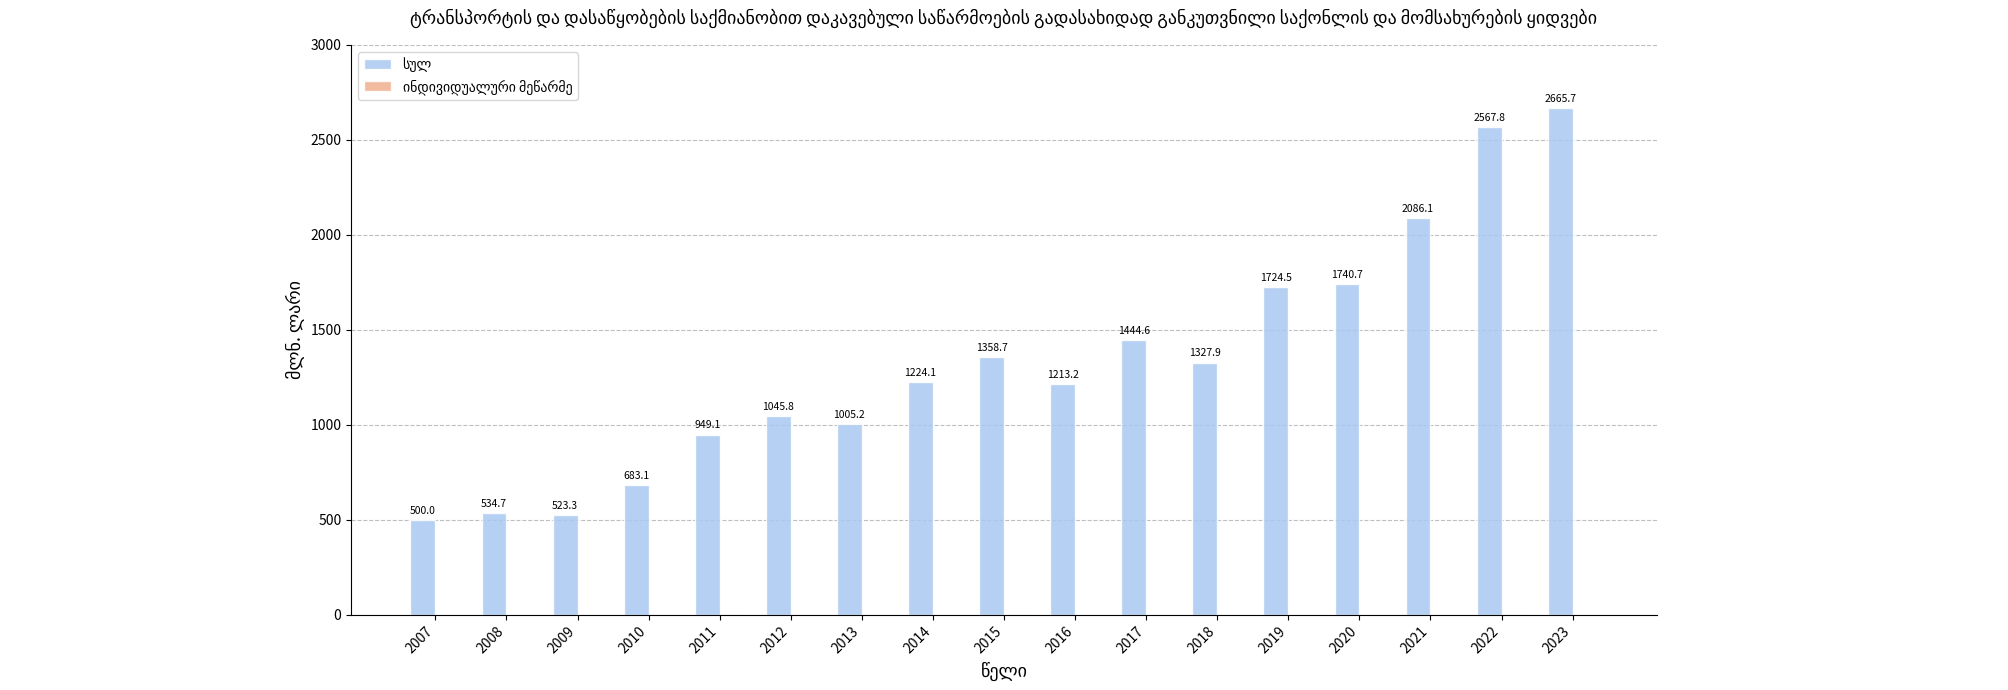

What is the greatest value displayed?

2665.7